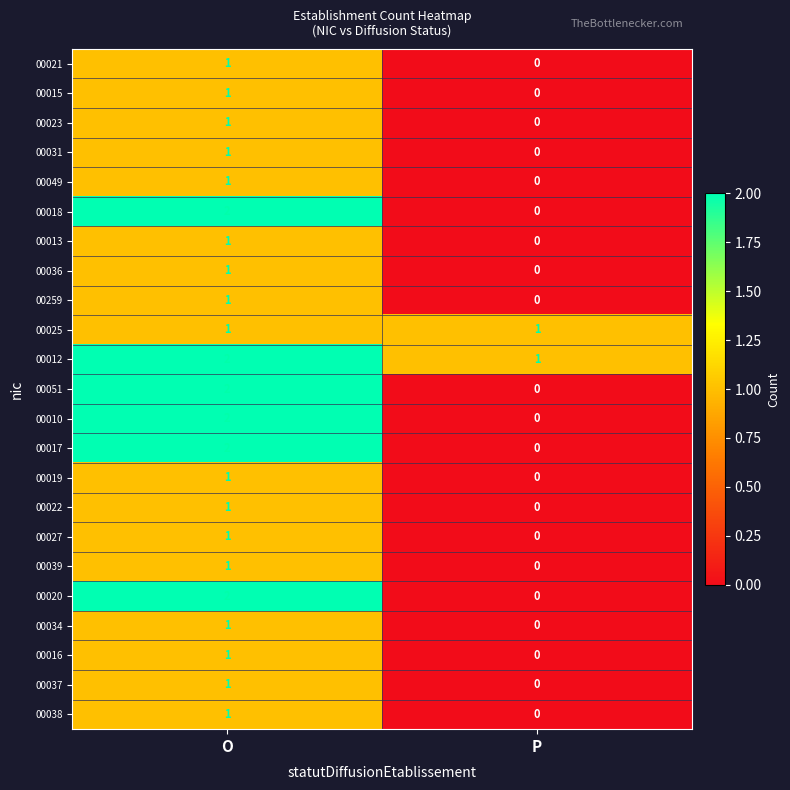

What is the sum of all 00012 values?

3